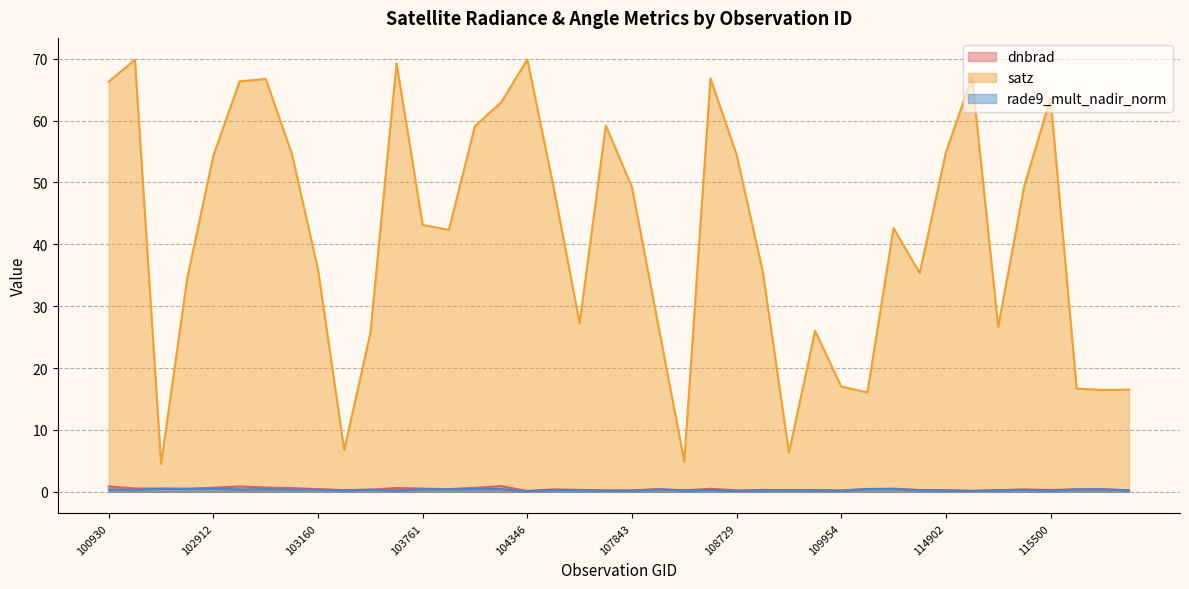

Reading left to right, list all the values displayed in this chart.

dnbrad: 0.9	0.5	0.5	0.5	0.7	0.9	0.7	0.6	0.4	0.3	0.3	0.6	0.5	0.4	0.6	0.9	0.1	0.4	0.3	0.2	0.2	0.4	0.2	0.5	0.2	0.3	0.3	0.2	0.2	0.5	0.5	0.3	0.3	0.2	0.3	0.4	0.3	0.4	0.4	0.2
satz: 66.3	69.8	4.5	34.5	54.4	66.3	66.7	54.6	35.8	6.8	25.6	69.3	43.1	42.3	59.1	63.0	69.9	49.3	27.3	59.2	49.2	27.0	4.9	66.8	54.5	35.6	6.3	26.0	17.0	16.1	42.6	35.3	54.8	67.1	26.7	49.5	63.6	16.7	16.5	16.5
rade9_mult_nadir_norm: 0.4	0.3	0.5	0.5	0.5	0.4	0.4	0.3	0.3	0.2	0.3	0.2	0.4	0.4	0.5	0.4	0.1	0.3	0.3	0.2	0.2	0.4	0.2	0.3	0.1	0.2	0.3	0.3	0.2	0.4	0.4	0.3	0.2	0.1	0.3	0.3	0.2	0.4	0.4	0.2